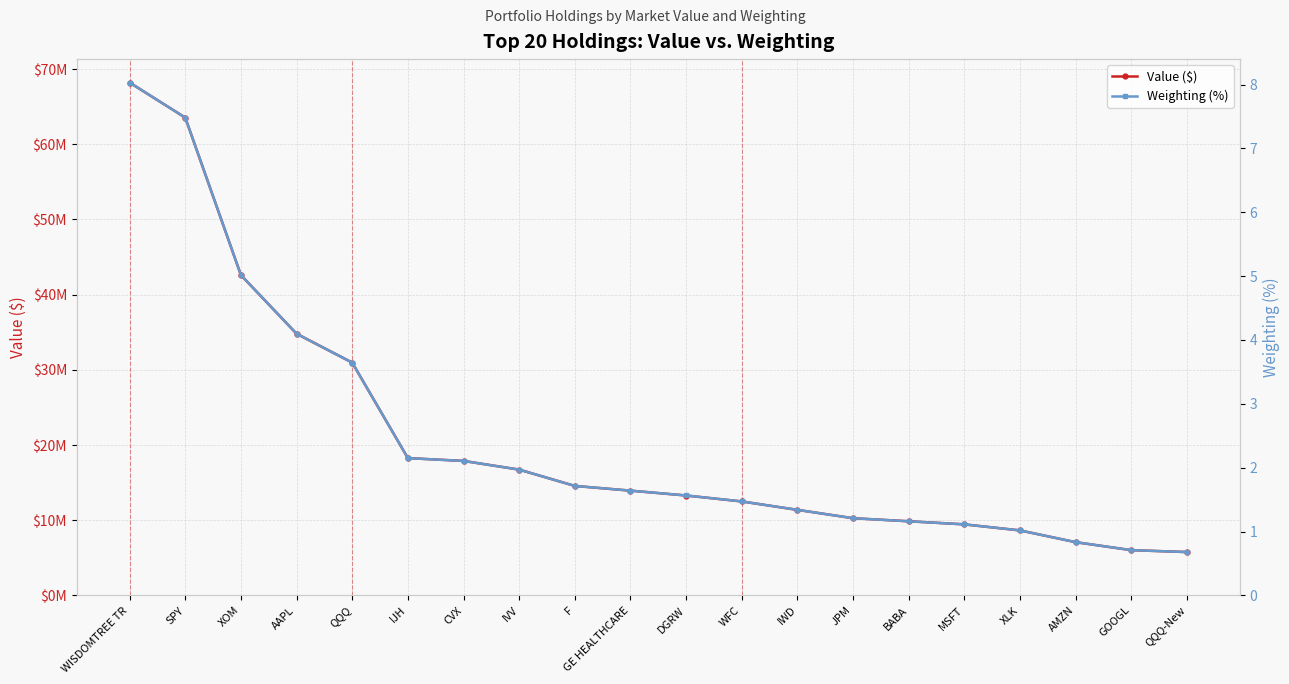

What is the label of the 12th point from the left?

WFC